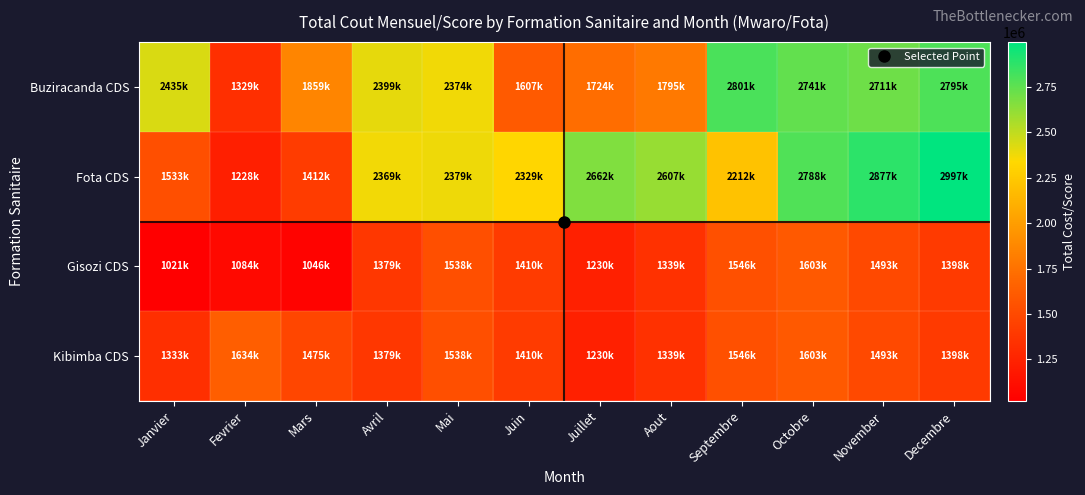

Which label corresponds to the smallest value in the chart?

Janvier